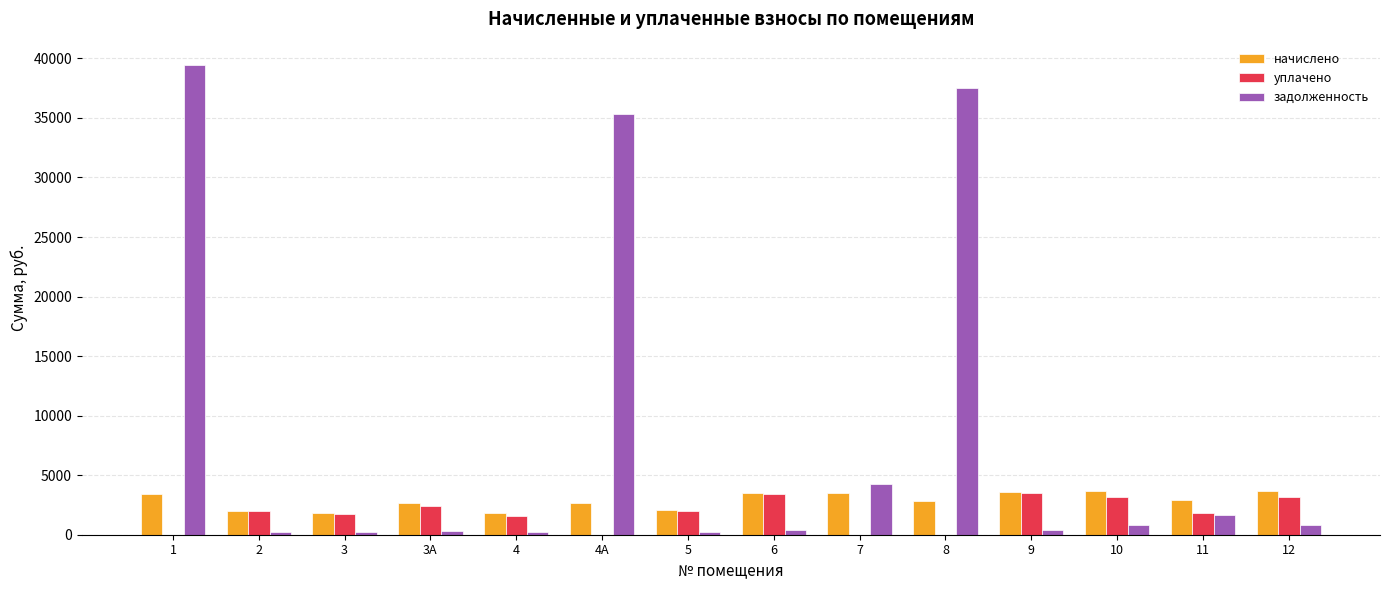

What is the maximum value for уплачено?

3529.1